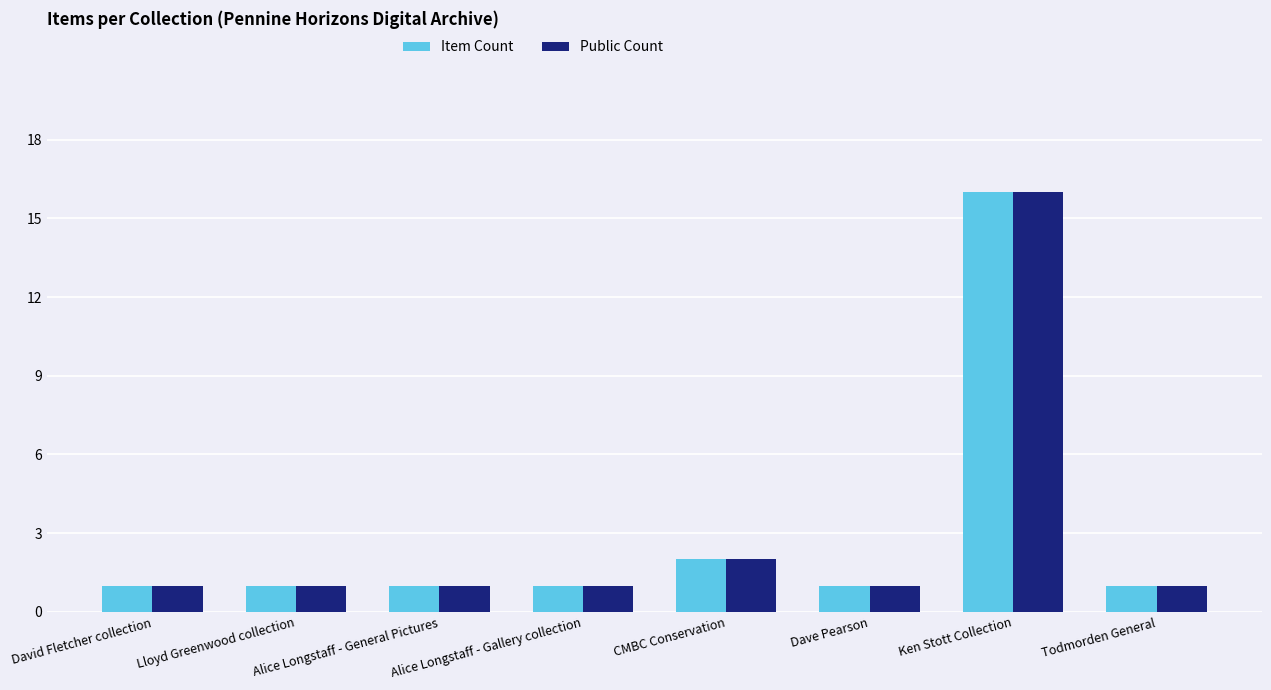

What is the sum of all Public Count values?

24